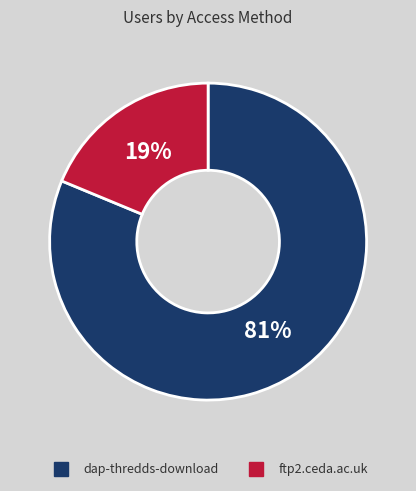

Which category has the smallest portion of the pie?

ftp2.ceda.ac.uk